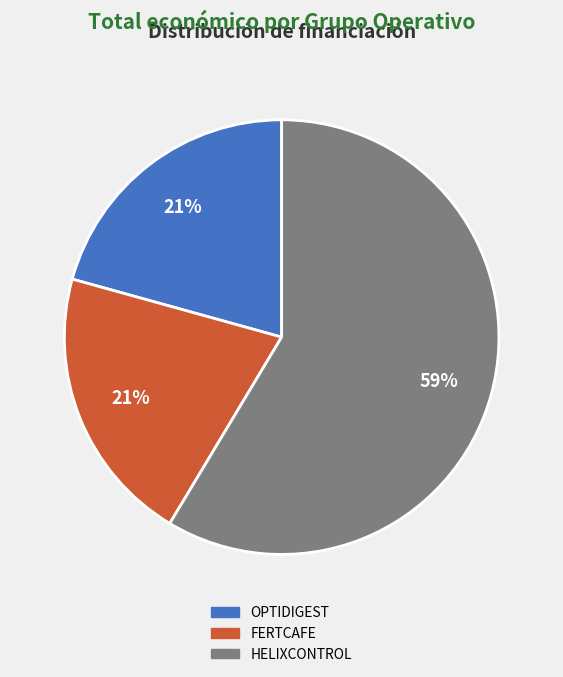

Which has a higher value, FERTCAFE or HELIXCONTROL?

HELIXCONTROL